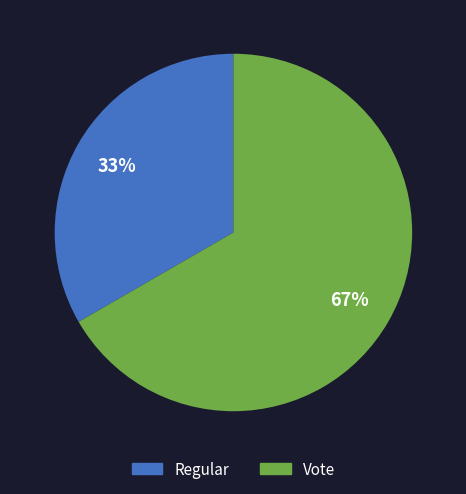

What is the majority slice?

Vote